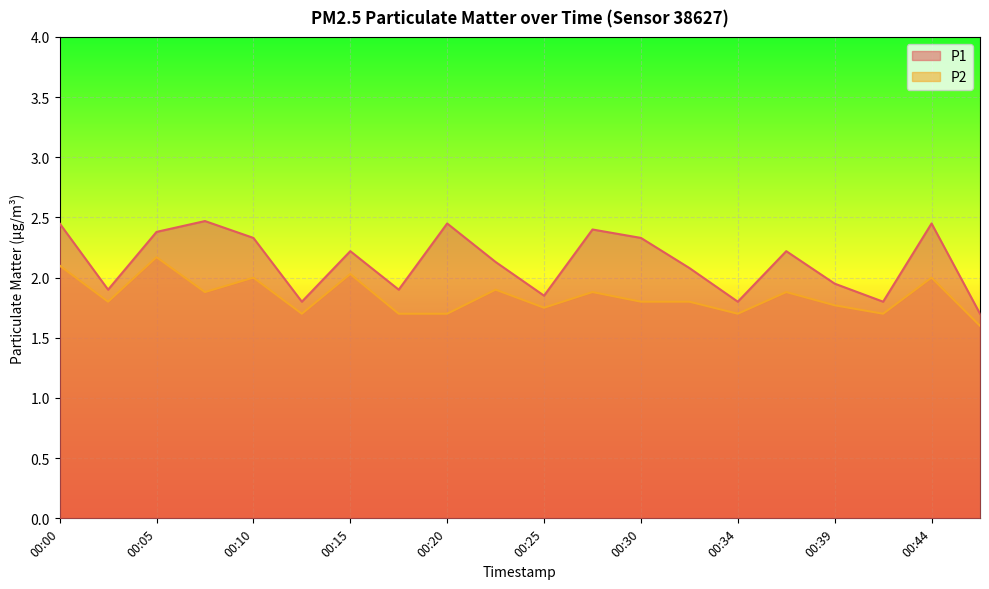

True or false: P2 has a value of 2.0 at 00:15.

True